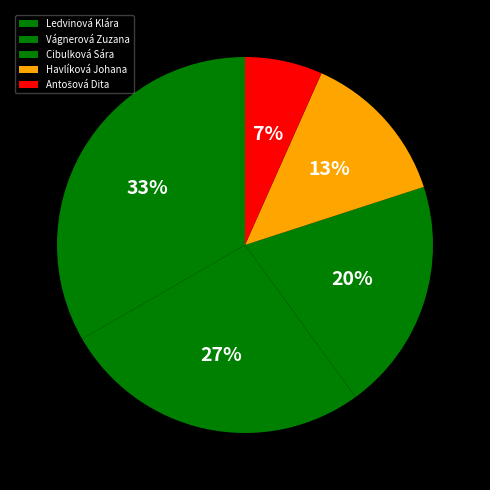

What is the change in value from Ledvinová Klára to Vágnerová Zuzana?

-1